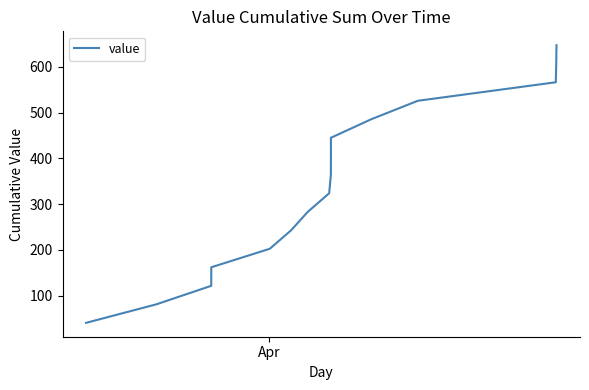

What is the difference between the maximum and minimum values?

607.0